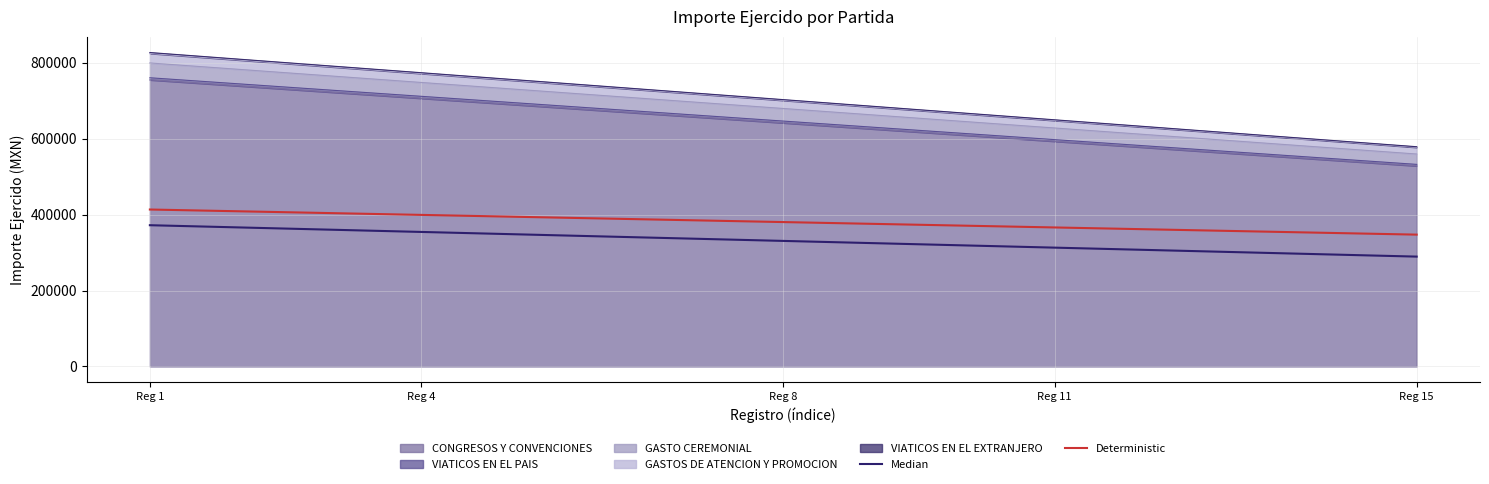

Is it true that Deterministic equals 525457.2 at 13?

False